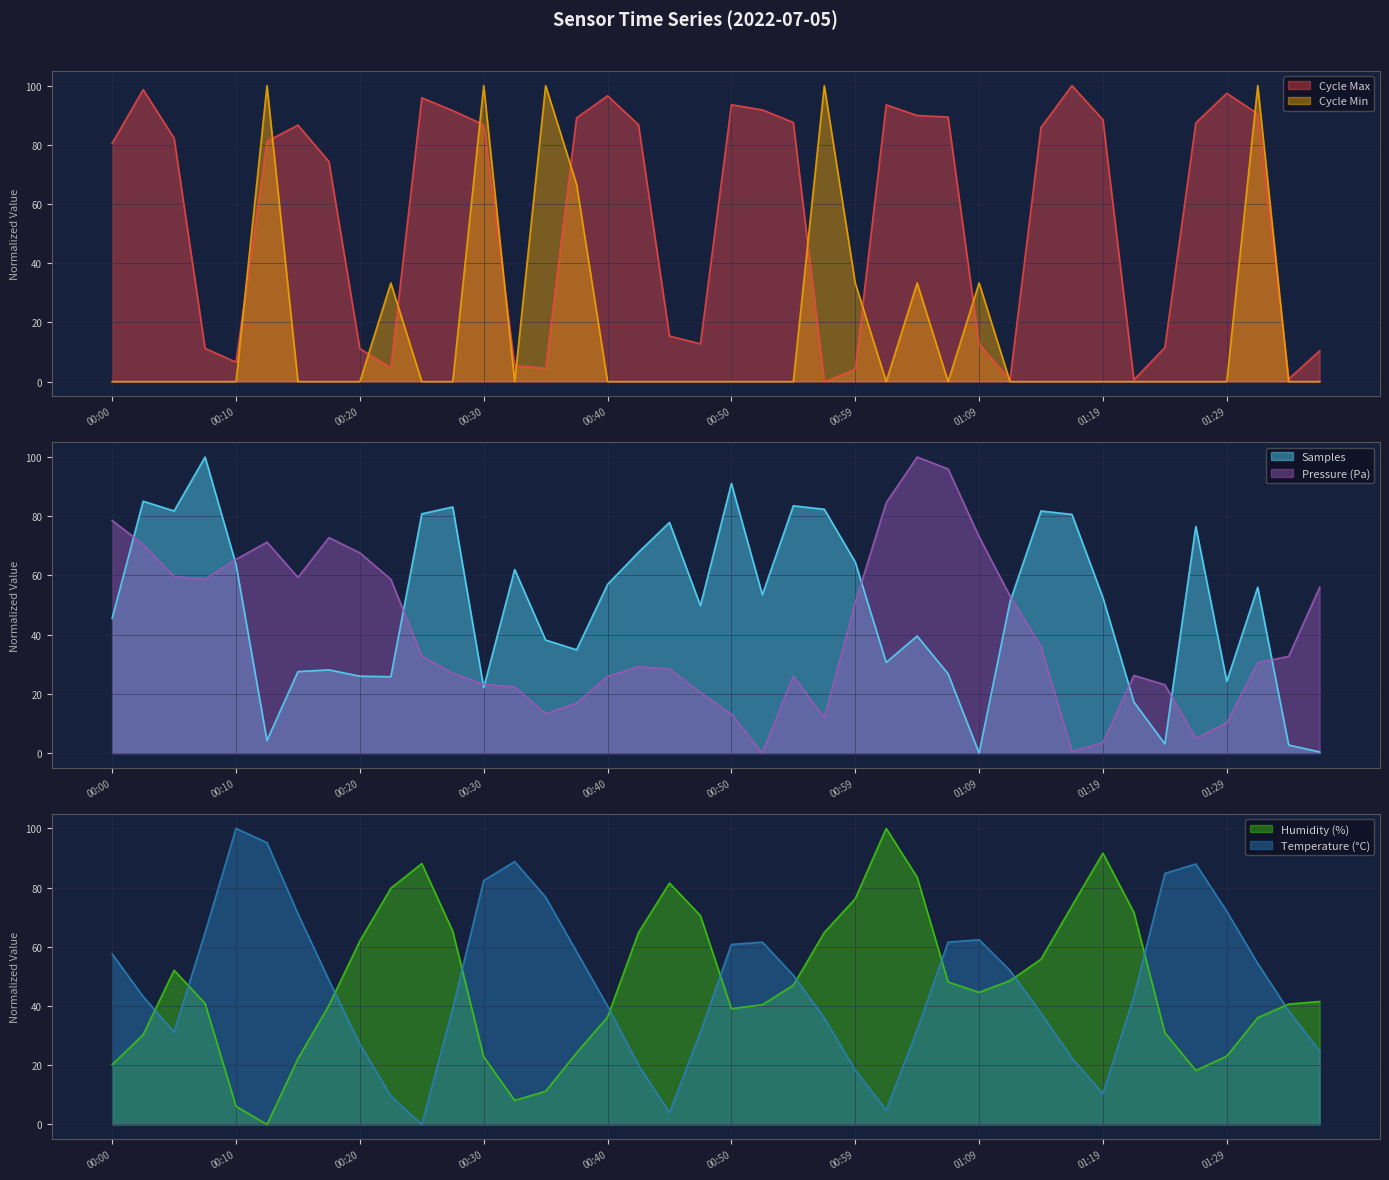

Reading left to right, list all the values displayed in this chart.

Max_cycle: 80.6	98.6	82.3	11.3	6.6	81.2	86.7	74.4	11.1	4.7	95.9	91.6	86.8	5.5	4.5	89.1	96.6	86.8	15.4	12.8	93.6	91.8	87.6	0.0	4.2	93.5	89.9	89.4	12.7	0.7	85.9	100.0	88.5	0.6	11.5	87.4	97.4	90.5	0.9	10.4
Min_cycle: 0.0	0.0	0.0	0.0	0.0	100.0	0.0	0.0	0.0	33.3	0.0	0.0	100.0	0.0	100.0	66.7	0.0	0.0	0.0	0.0	0.0	0.0	0.0	100.0	33.3	0.0	33.3	0.0	33.3	0.0	0.0	0.0	0.0	0.0	0.0	0.0	0.0	100.0	0.0	0.0
Samples: 45.5	85.1	81.8	100.0	63.8	4.3	27.5	28.1	26.0	25.8	80.8	83.1	22.1	62.0	38.2	34.9	57.0	67.8	77.9	49.8	91.1	53.5	83.5	82.4	64.5	30.6	39.5	26.7	0.0	51.2	81.8	80.6	52.5	17.2	3.1	76.6	24.2	56.0	2.7	0.4
BME280_humidity: 20.2	30.3	52.1	40.9	6.2	0.0	22.2	40.2	62.0	79.8	88.1	65.3	22.9	8.1	11.2	24.2	36.3	64.8	81.5	70.5	39.1	40.4	47.0	64.8	76.3	100.0	83.5	48.1	44.6	48.6	55.8	73.8	91.6	71.6	31.0	18.2	23.1	36.0	40.7	41.5
BME280_temperature: 57.6	43.2	31.2	64.8	100.0	95.2	71.2	48.8	27.2	9.6	0.0	39.2	82.4	88.8	76.8	58.4	40.0	20.0	4.0	31.2	60.8	61.6	50.4	36.0	18.4	4.8	32.0	61.6	62.4	52.0	37.6	22.4	10.4	43.2	84.8	88.0	72.0	54.4	38.4	24.8
BME280_pressure: 78.6	70.5	59.6	58.8	65.4	71.3	59.3	72.8	67.6	58.7	32.8	27.0	23.2	22.3	13.3	16.8	25.9	29.1	28.4	20.5	13.2	0.0	26.0	12.0	50.7	84.6	100.0	96.0	73.1	53.1	35.9	0.5	3.5	26.2	23.1	5.0	10.2	30.5	32.7	56.0